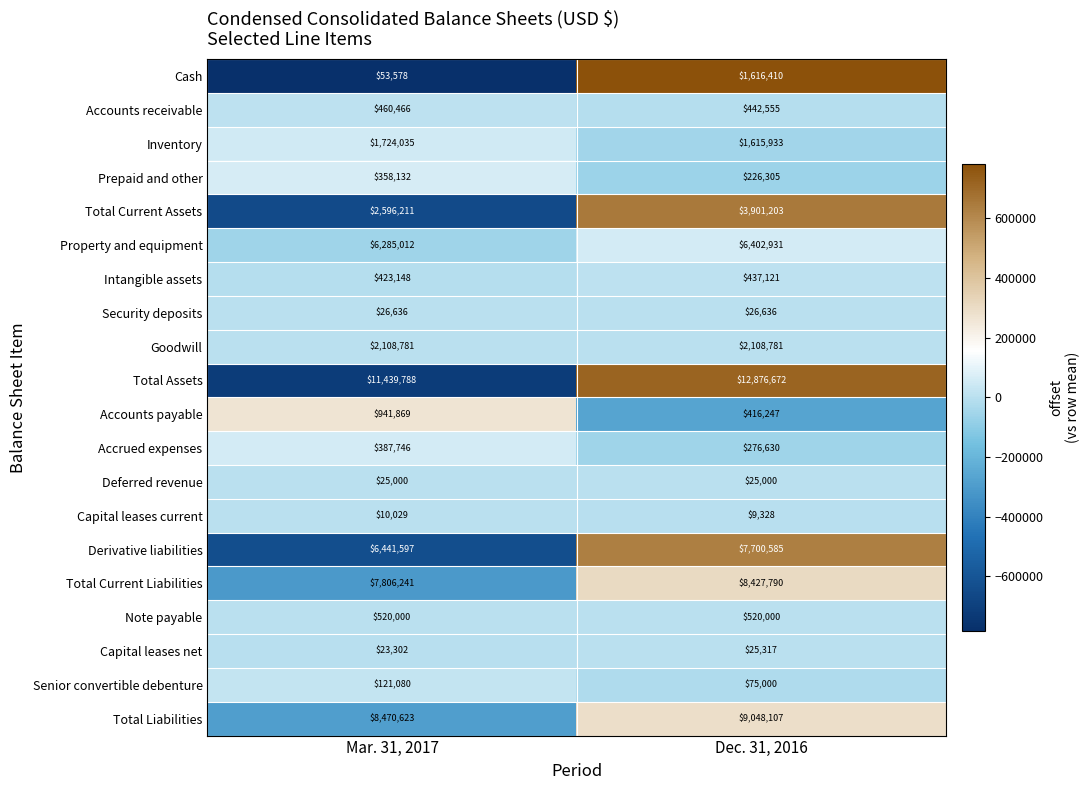

List the series in order of their peak value, lowest first.

Capital leases current, Deferred revenue, Capital leases net, Security deposits, Senior convertible debenture, Prepaid and other, Accrued expenses, Intangible assets, Accounts receivable, Note payable, Accounts payable, Cash, Inventory, Goodwill, Total Current Assets, Property and equipment, Derivative liabilities, Total Current Liabilities, Total Liabilities, Total Assets